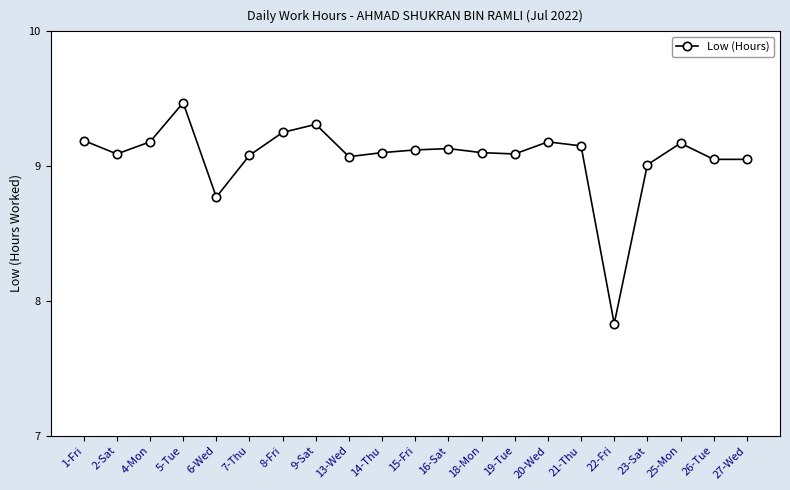

What is the sum of the values at 16-Sat and 4-Mon?

18.3